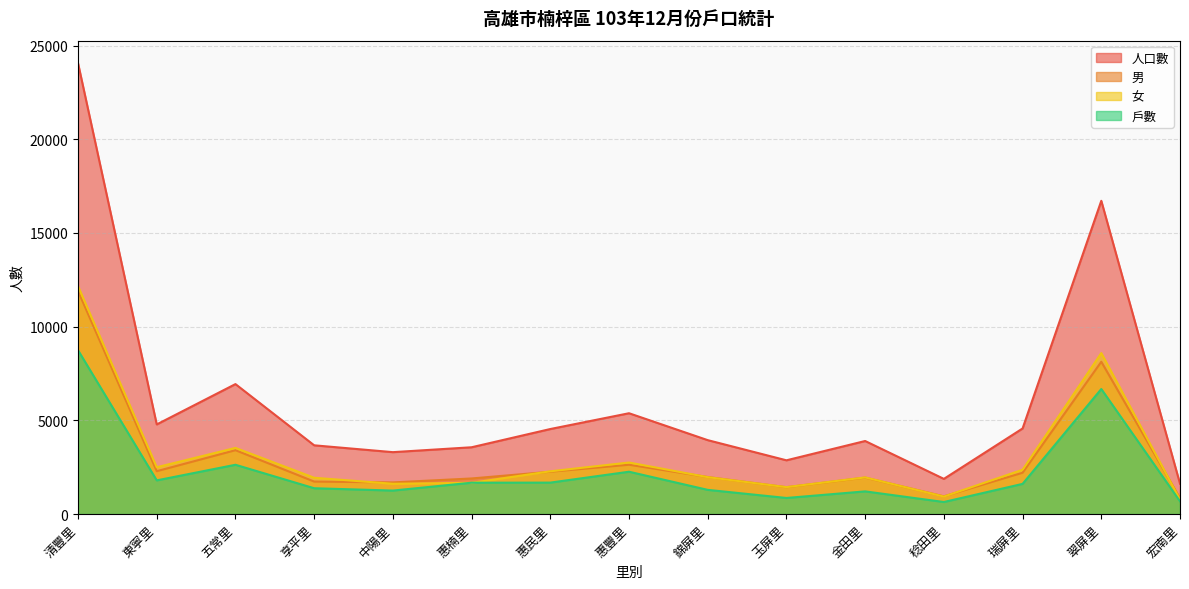

True or false: 女 and 戶數 intersect in this chart.

True